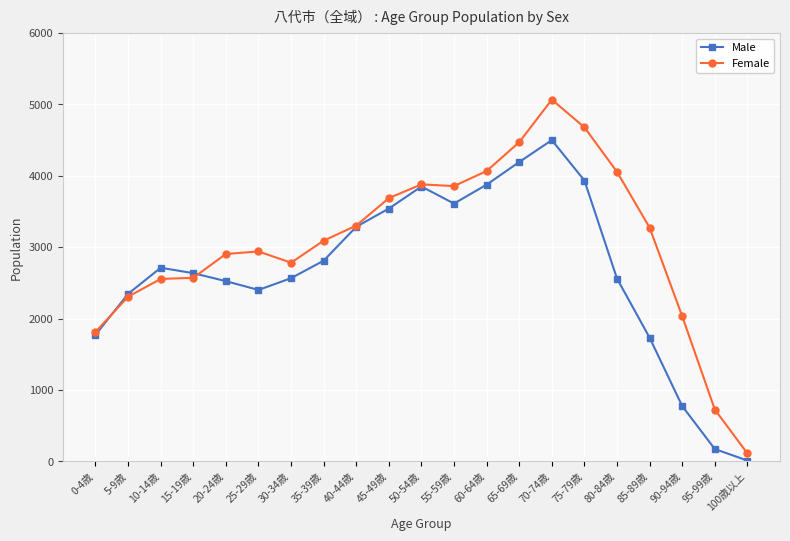

What is the value of the Female point at the 18th from the left?

3275